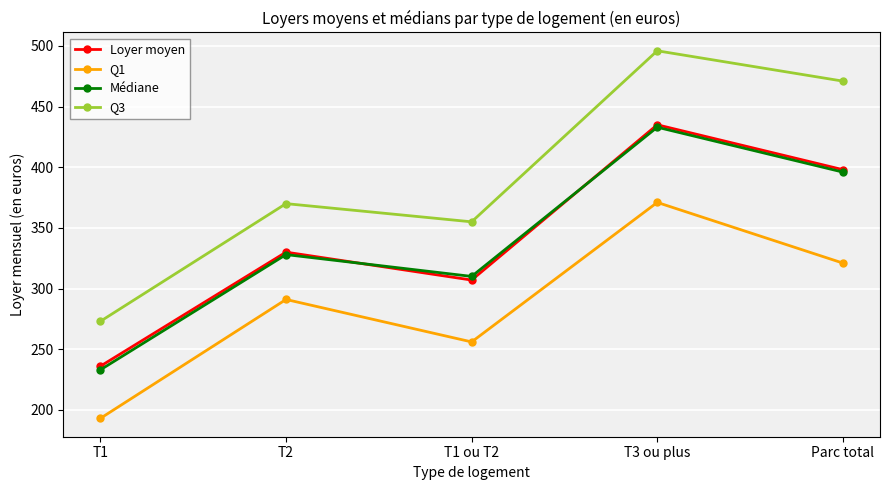

How many lines are shown in the chart?

4